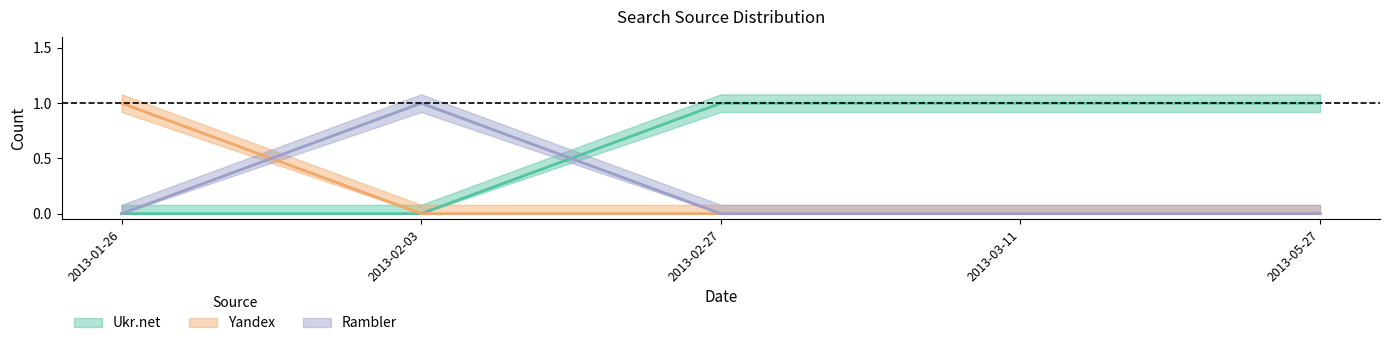

What is the total value across all series at 2013-02-27?

1